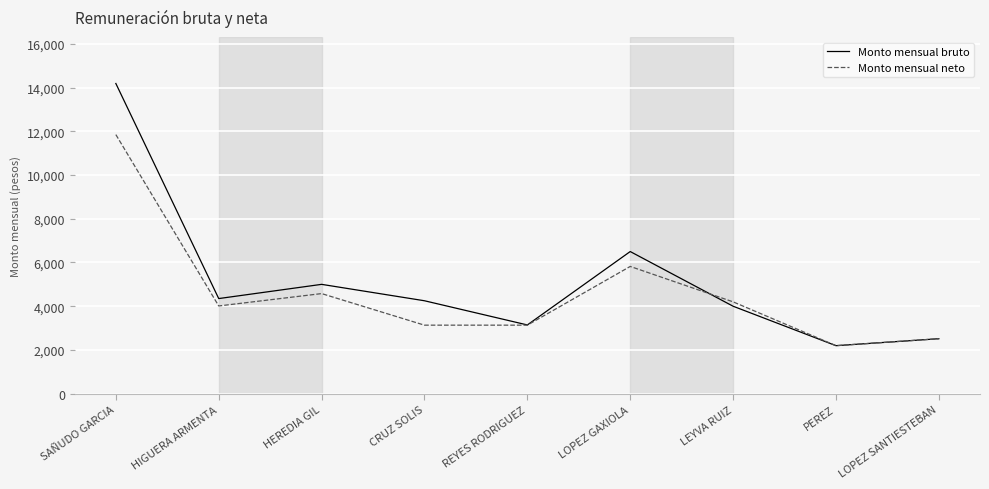

Count the number of data series in this chart.

2